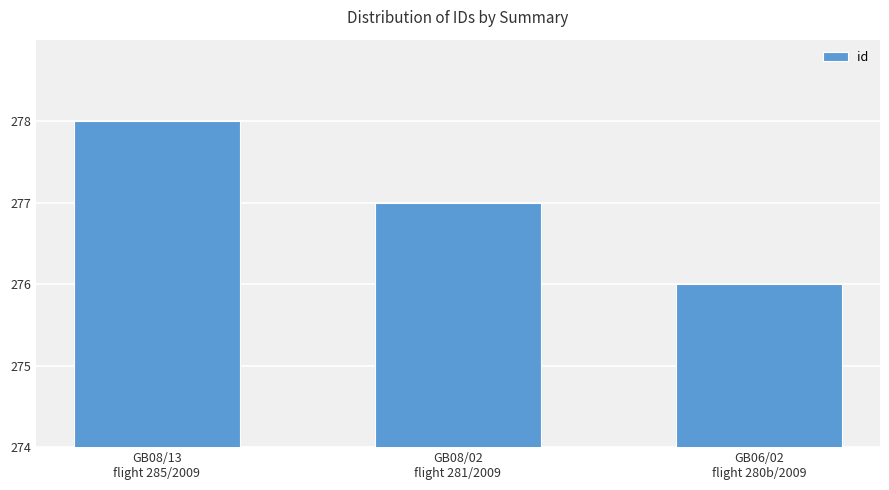

What is the sum of the values at GB06/02
flight 280b/2009 and GB08/02
flight 281/2009?

553